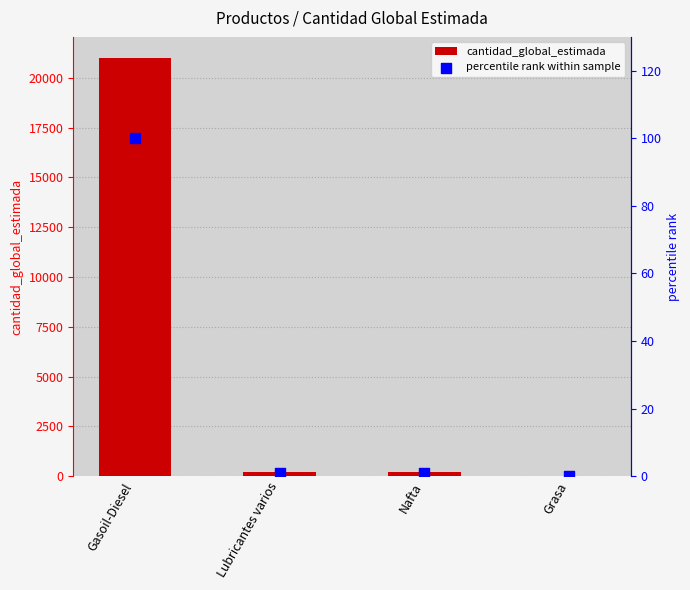

Which series has the largest total across all categories?

cantidad_global_estimada